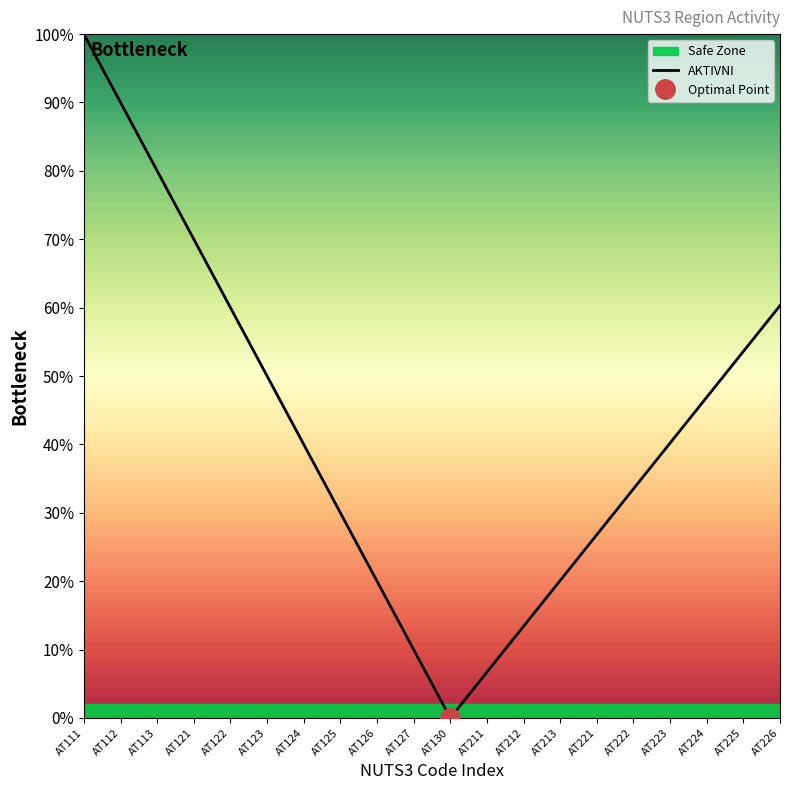

What is the change in value from AT124 to AT125?

-0.1